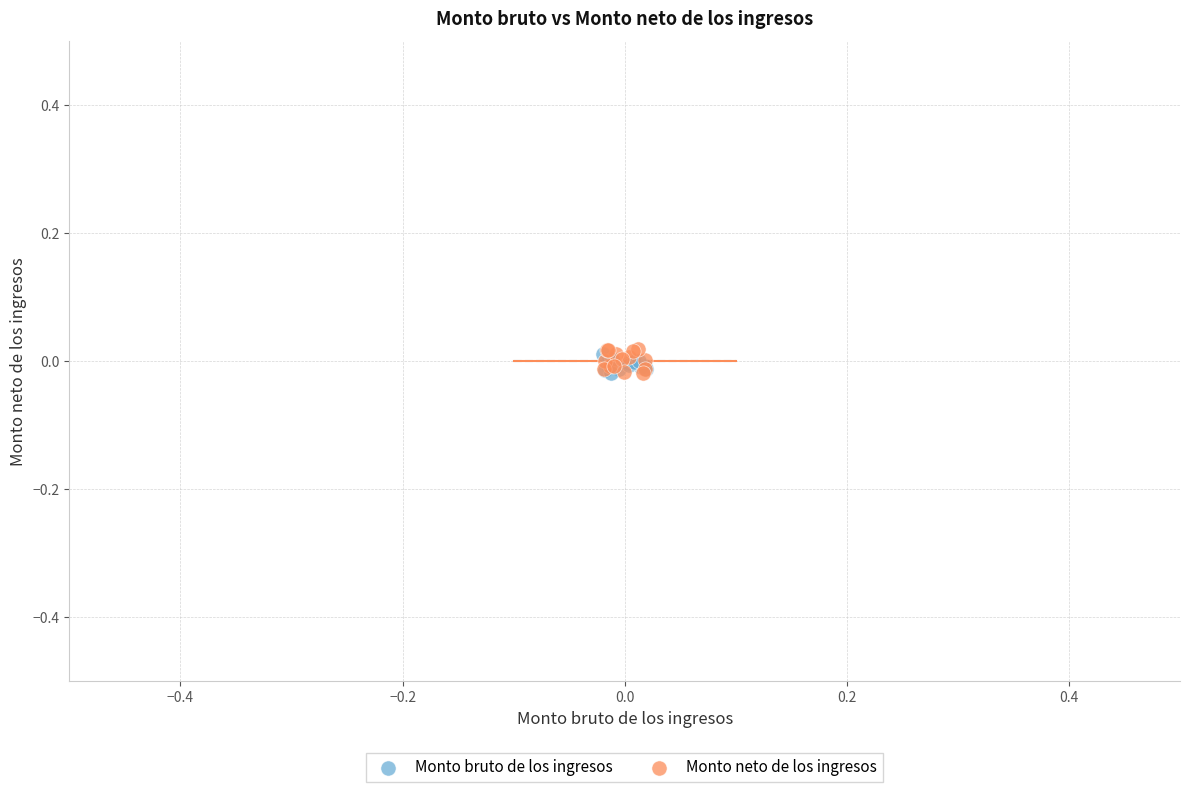

Which series has the largest Y range (max minus min)?

Monto neto de los ingresos